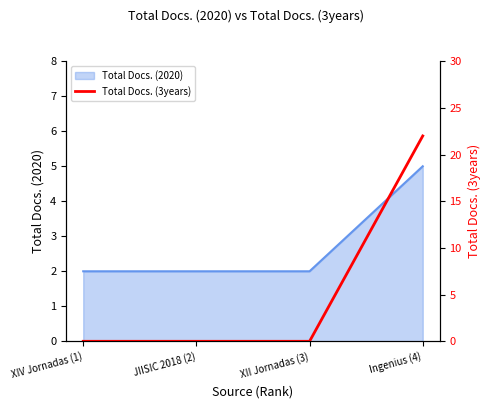

The Total Docs. (2020) series shows 3 at Ingenius (4). True or false?

False